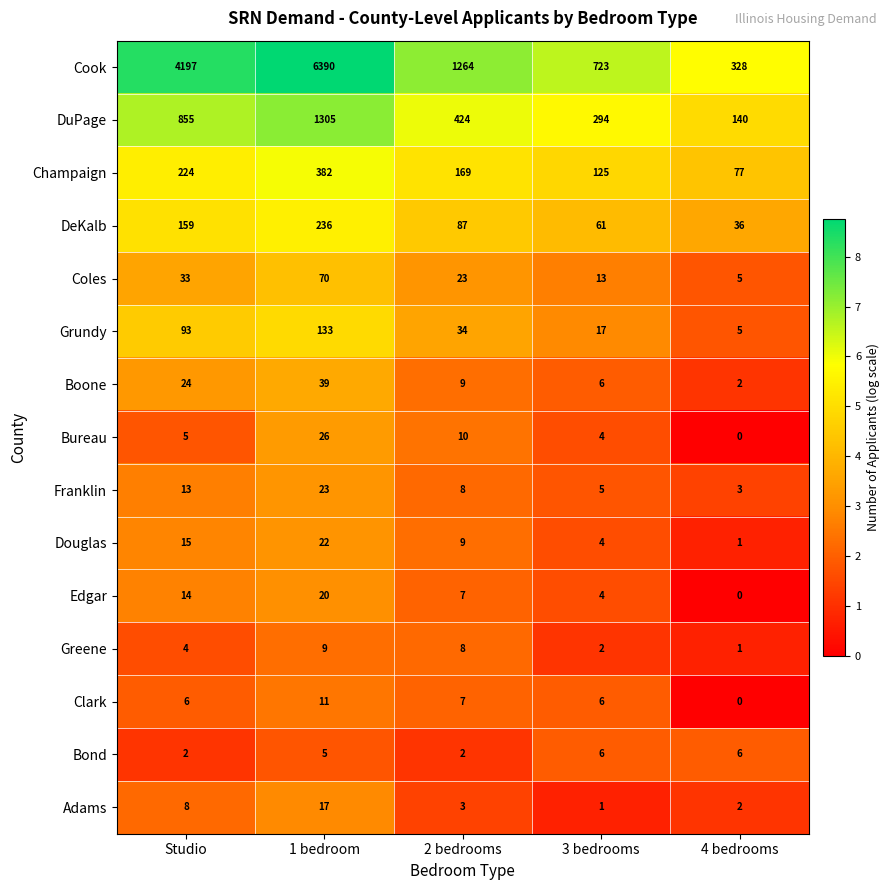

What is the difference between the maximum and second lowest values in the Cook series?

5667